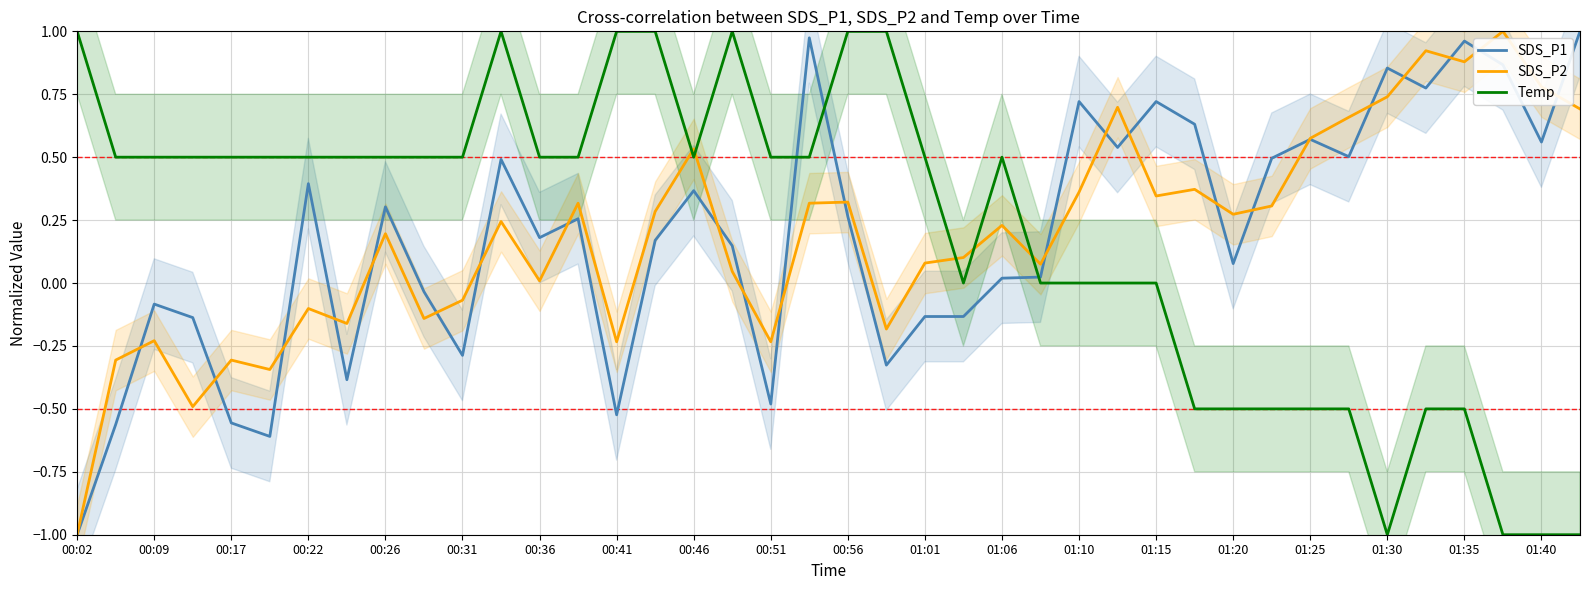

What is the average value of the SDS_P2 series?

0.2